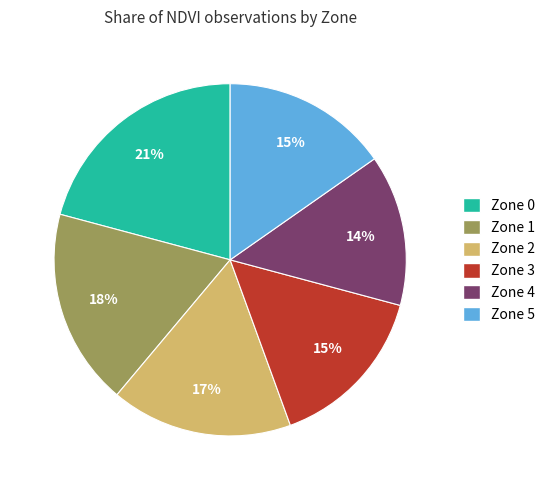

Does any single category account for the majority?

No